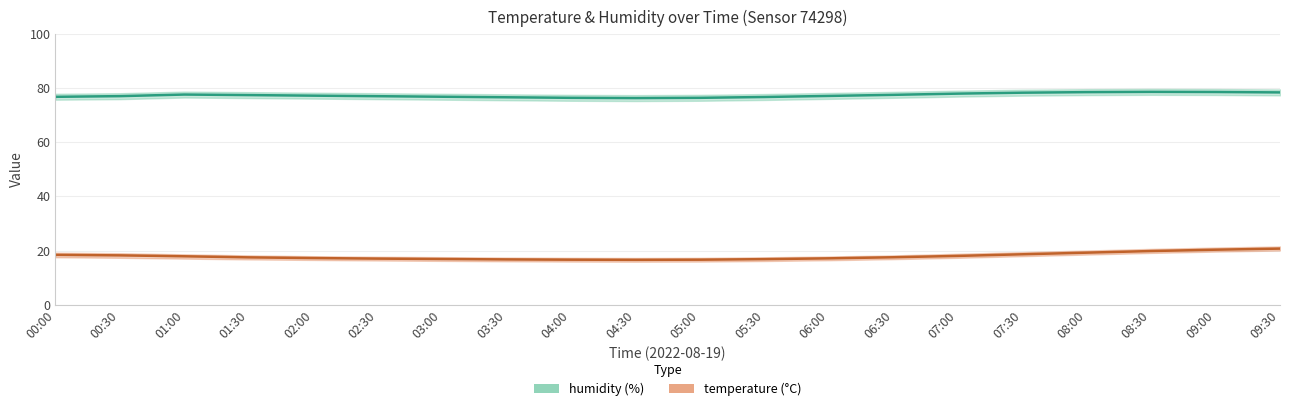

The temperature series shows 5.8 at 09:30. True or false?

False